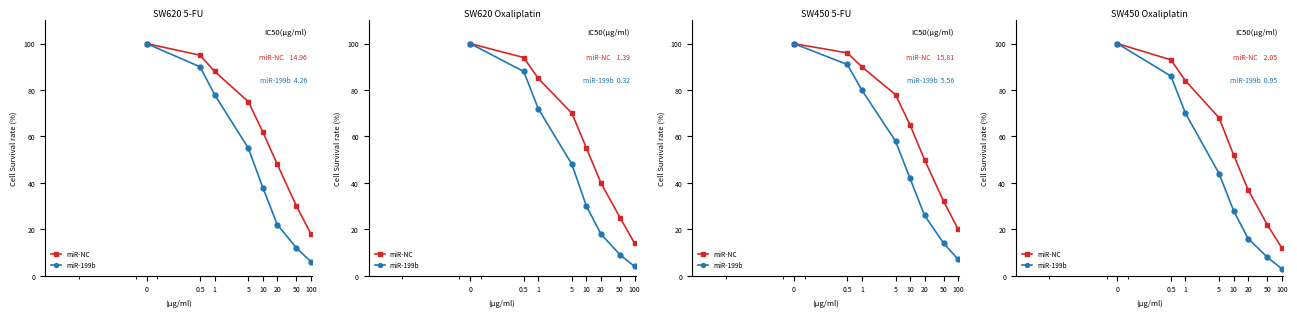

The value of miR-199b at 5 is 26. True or false?

False